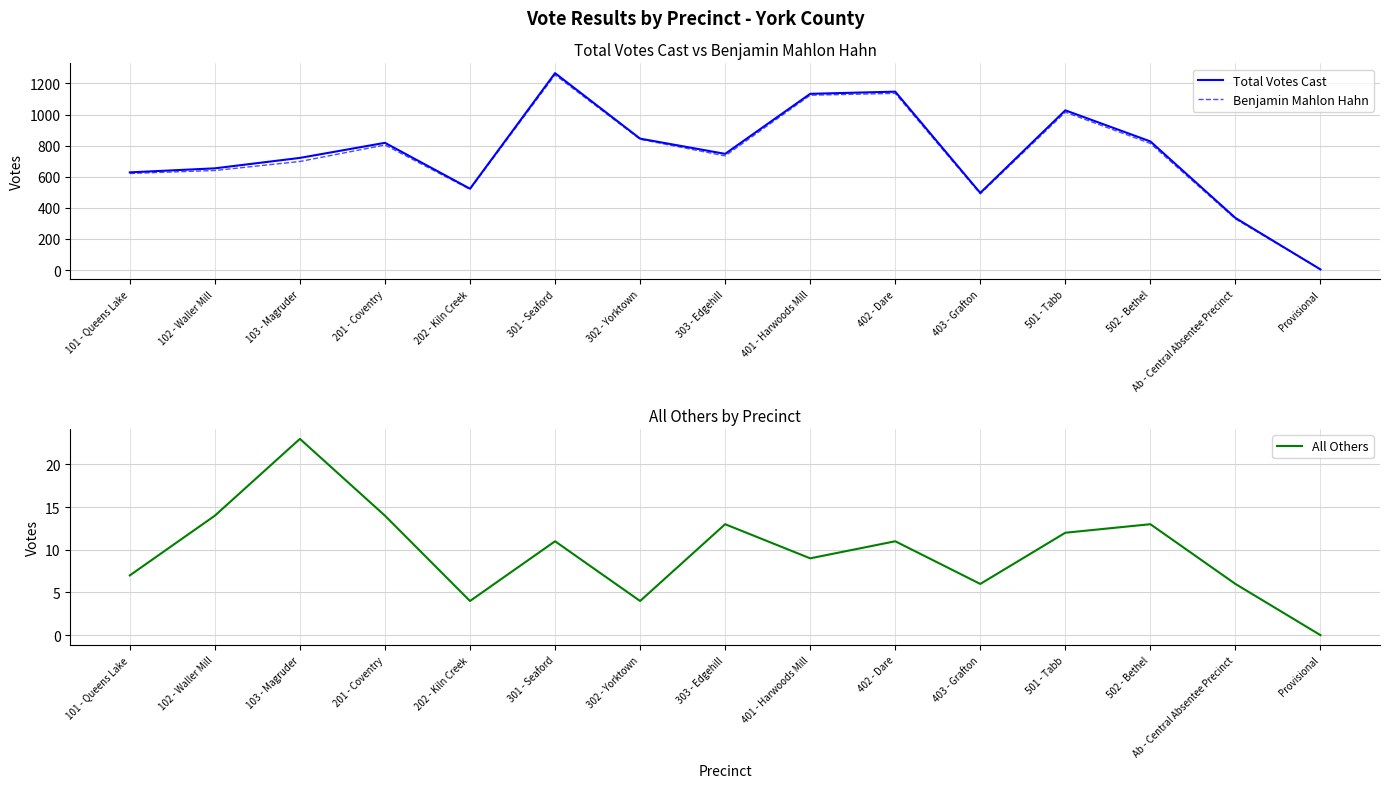

Read the All Others value at 302 - Yorktown.

4